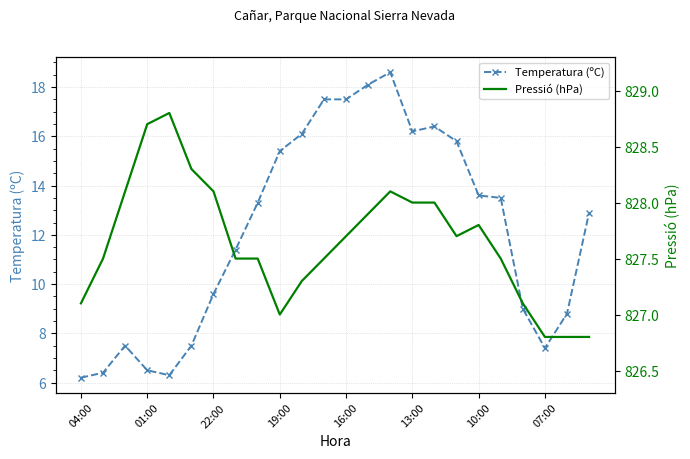

The value of Temperatura (ºC) at 10:00 is 5.1. True or false?

False